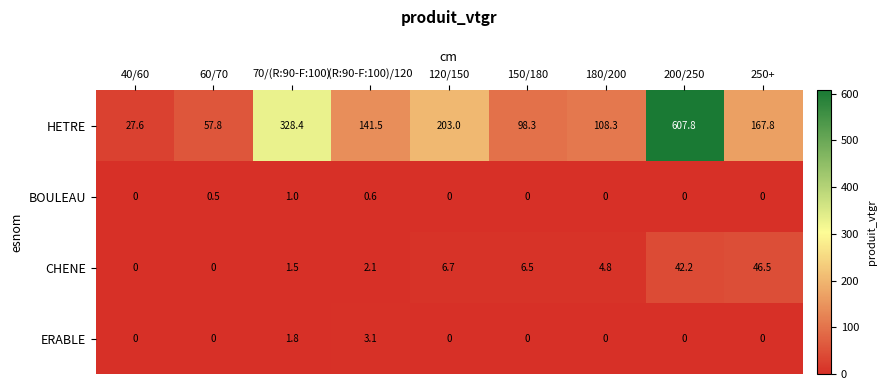

What is the greatest value displayed?

607.8